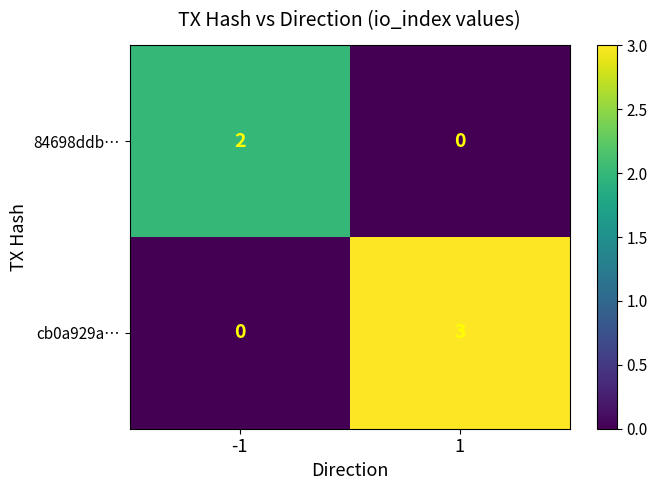

Reading left to right, what are all the values shown in this chart?

84698ddb…: -1=2	1=0
cb0a929a…: -1=0	1=3